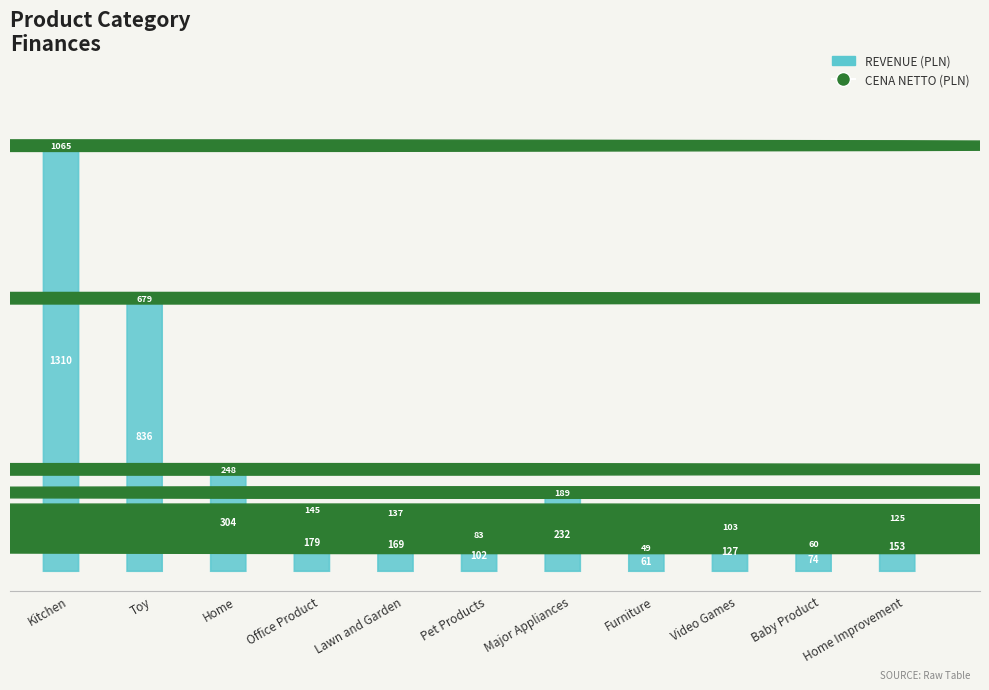

How many values in the Cena series exceed 168?

6